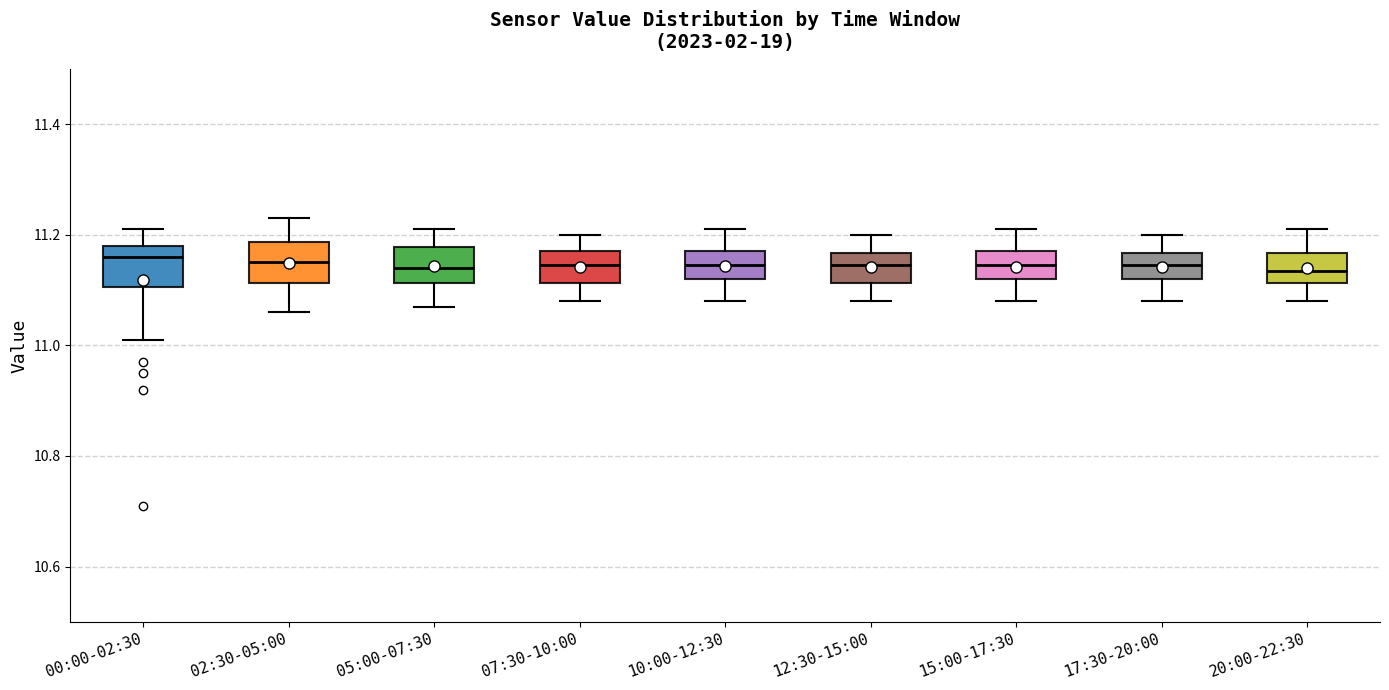

Reading left to right, transcribe this box plot: for each box, give where its median line is, the range the box spans, and where its two whiskers end, as read against the y-axis. The values are not printed on the chart, so give them approximately, as read against the axis.

00:00-02:30: median 11.16, box 11.10 to 11.18, whiskers 11.02 to 11.22
02:30-05:00: median 11.16, box 11.12 to 11.18, whiskers 11.06 to 11.24
05:00-07:30: median 11.14, box 11.12 to 11.18, whiskers 11.08 to 11.22
07:30-10:00: median 11.14, box 11.12 to 11.18, whiskers 11.08 to 11.20
10:00-12:30: median 11.14, box 11.12 to 11.18, whiskers 11.08 to 11.22
12:30-15:00: median 11.14, box 11.12 to 11.16, whiskers 11.08 to 11.20
15:00-17:30: median 11.14, box 11.12 to 11.18, whiskers 11.08 to 11.22
17:30-20:00: median 11.14, box 11.12 to 11.16, whiskers 11.08 to 11.20
20:00-22:30: median 11.14, box 11.12 to 11.16, whiskers 11.08 to 11.22